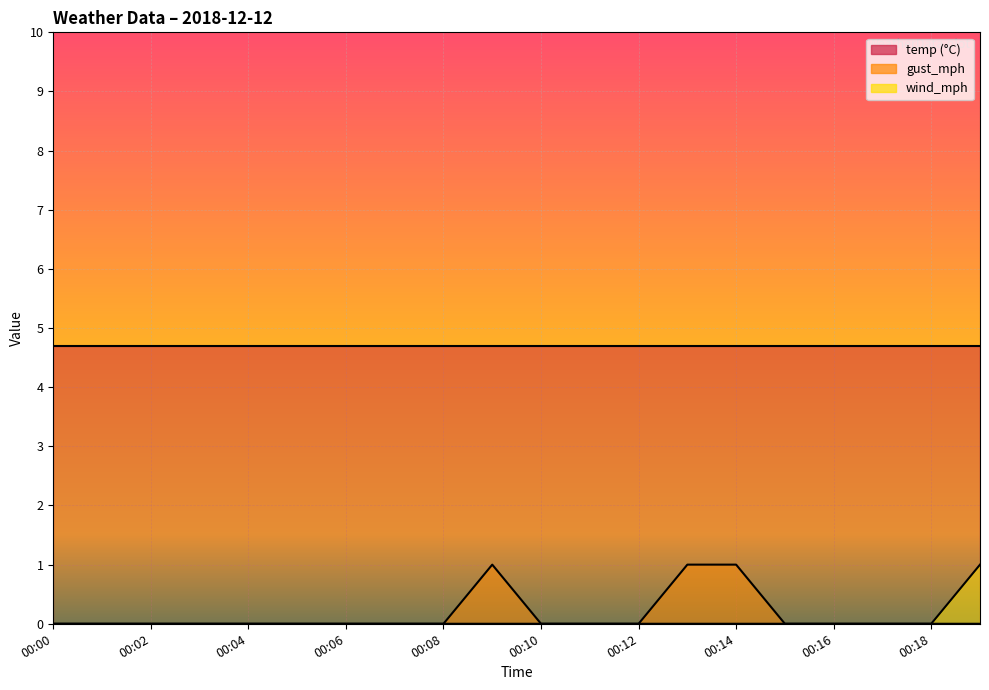

Does the chart display data point markers on the line(s)?

No